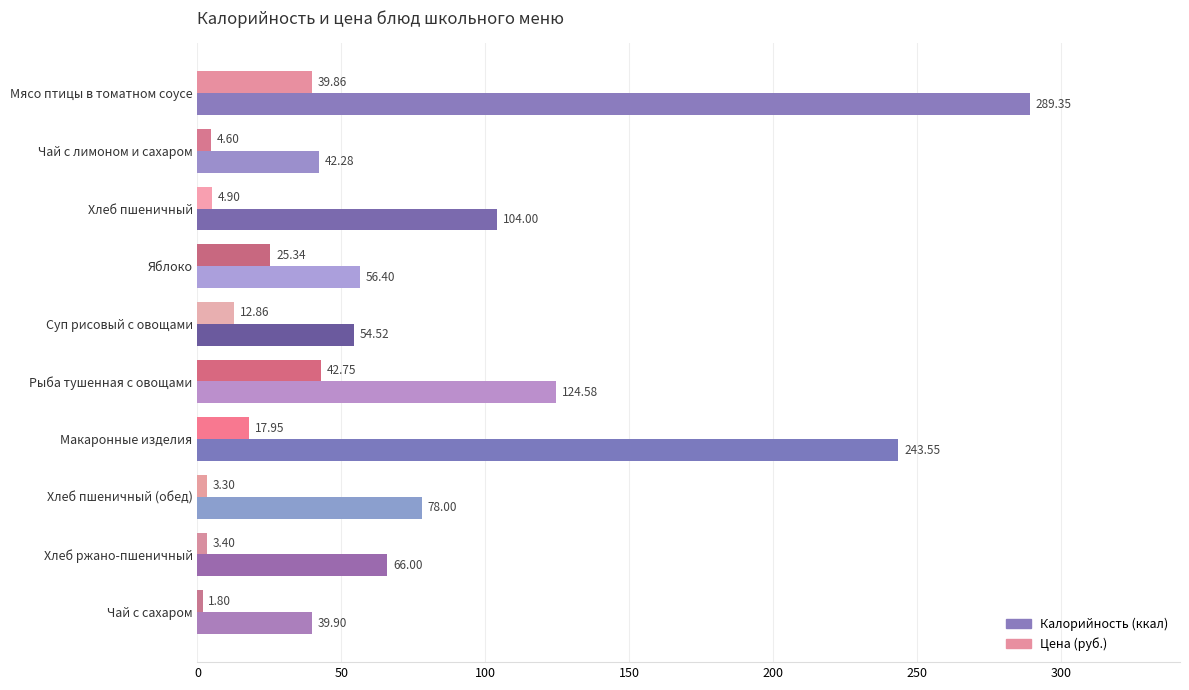

What is the total value across all series at Хлеб пшеничный (обед)?

81.3